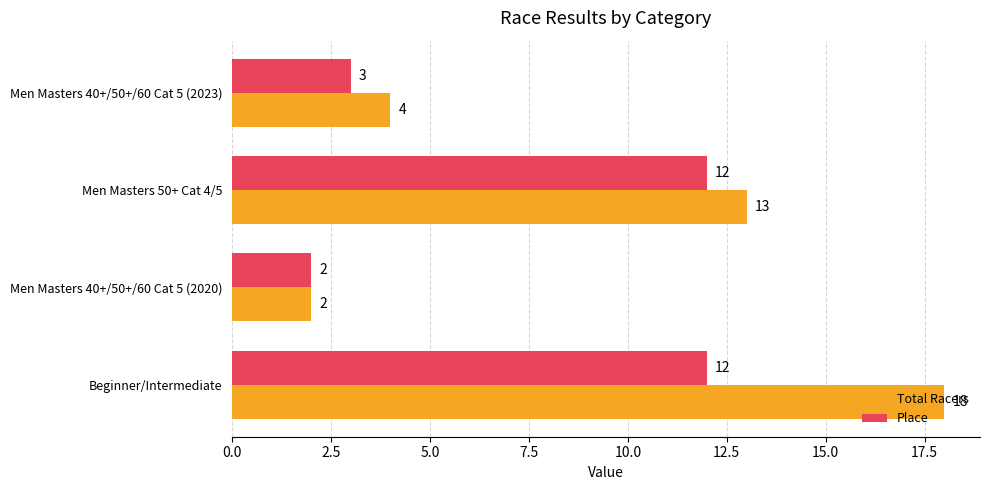

What is the difference between the maximum and minimum values in the Total Racers series?

16